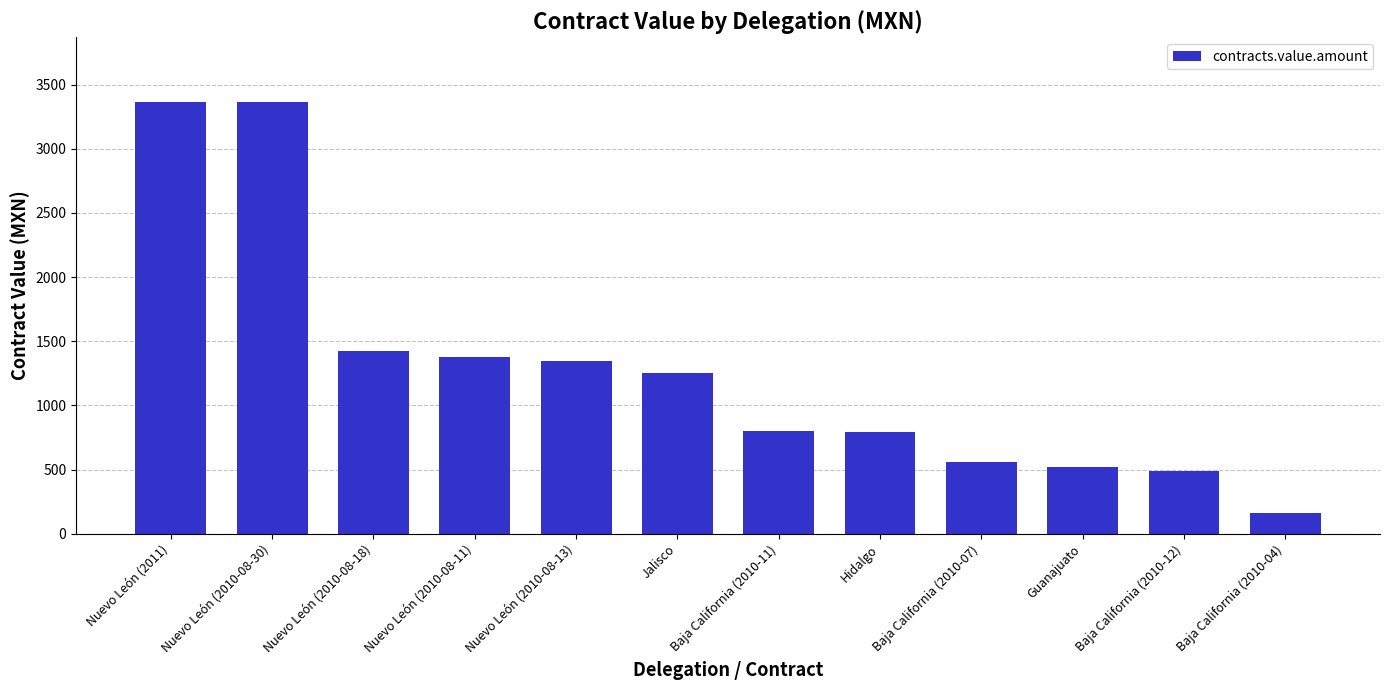

The value at Baja California (2010-11) is 362.1. True or false?

False